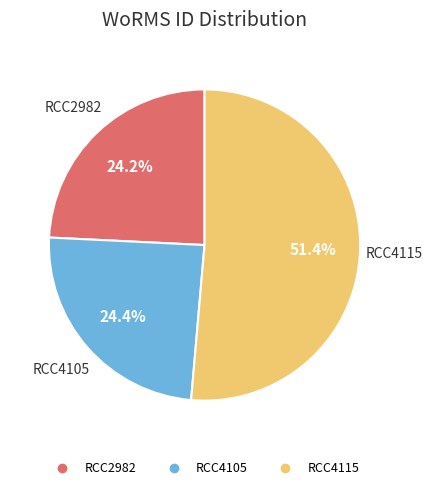

Which has a higher value, RCC4115 or RCC2982?

RCC4115